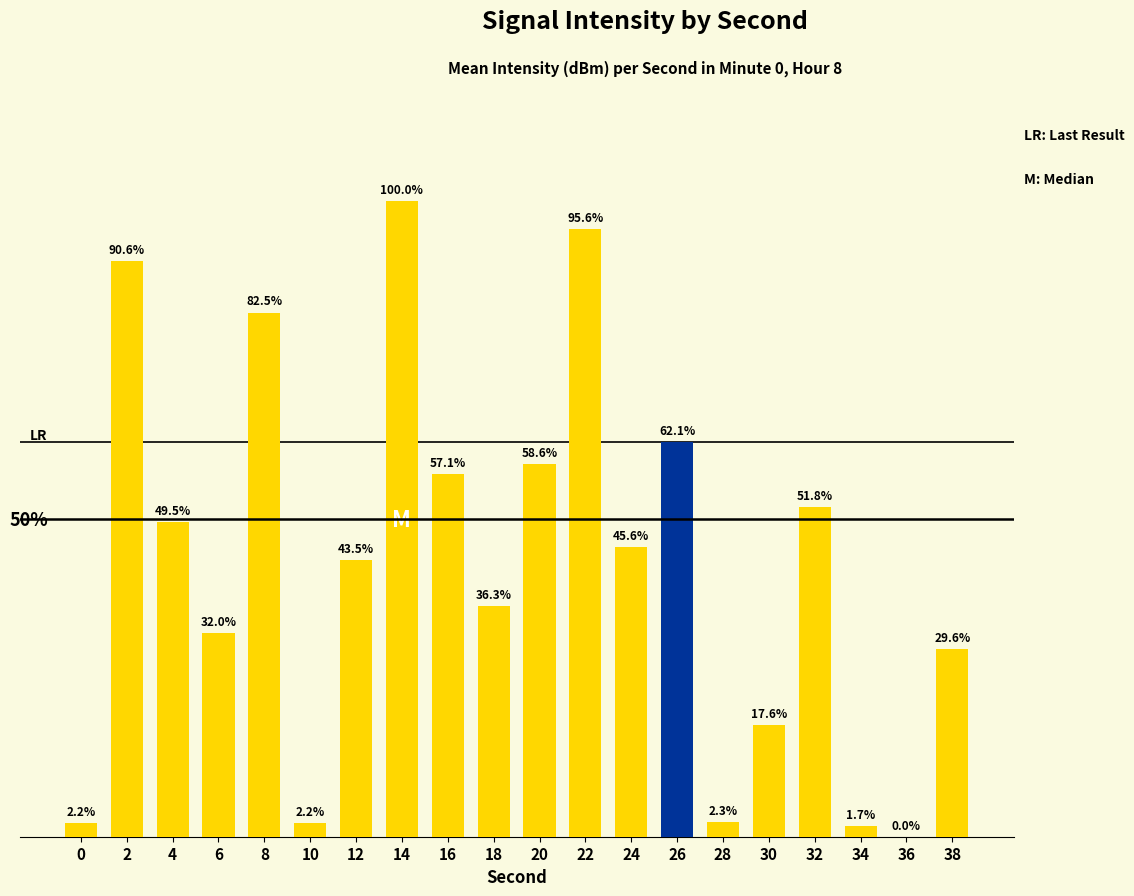

List the labels in order of value, largest first.

14, 22, 2, 8, 26, 20, 16, 32, 4, 24, 12, 18, 6, 38, 30, 28, 0, 10, 34, 36